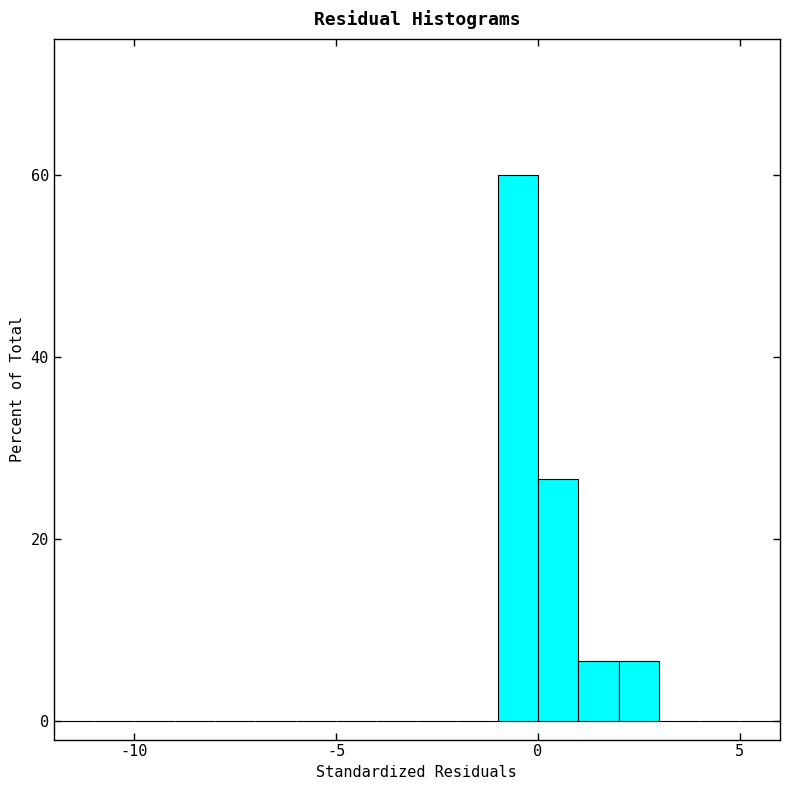

Read against the x-axis, roughly where is the centre of the tallest bar?

-0.5